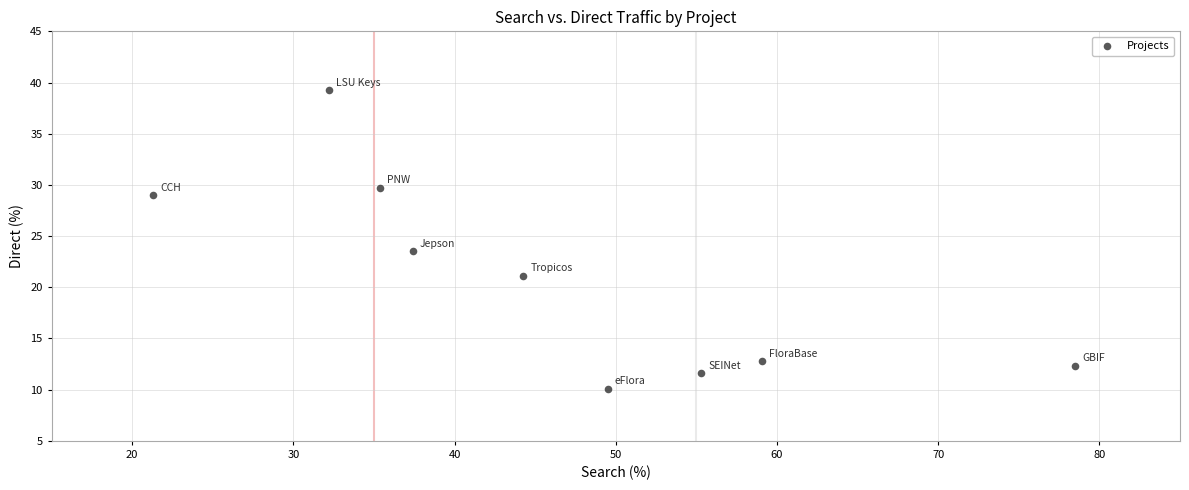

What is the range of X values (max minus min)?

57.2